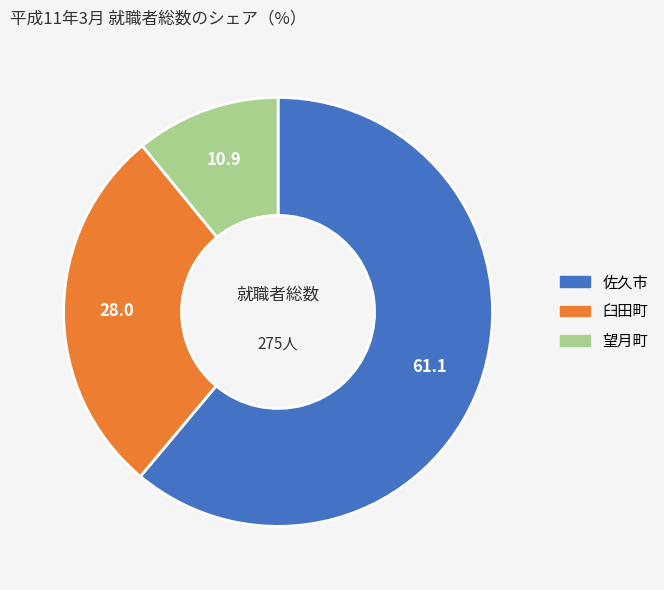

Is it true that 佐久市 is 61% of the pie?

True